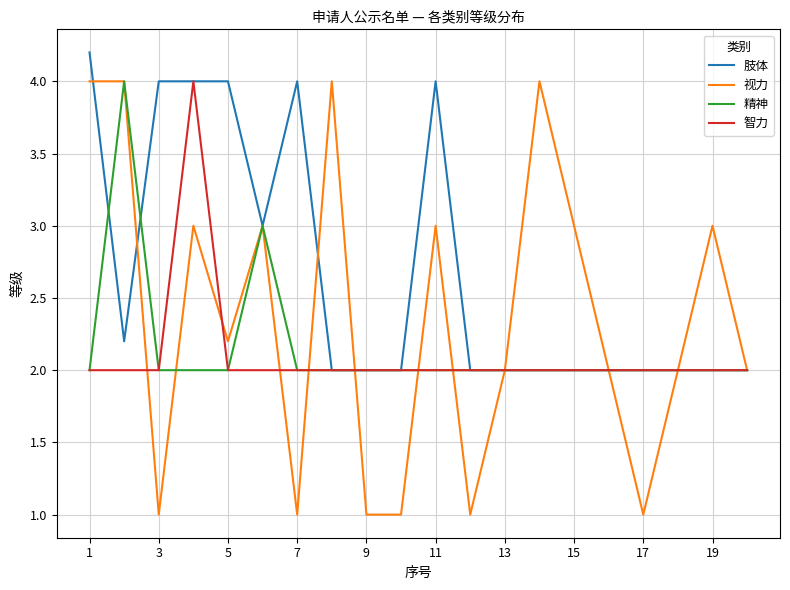

What are all the series names shown in the legend?

肢体, 视力, 精神, 智力